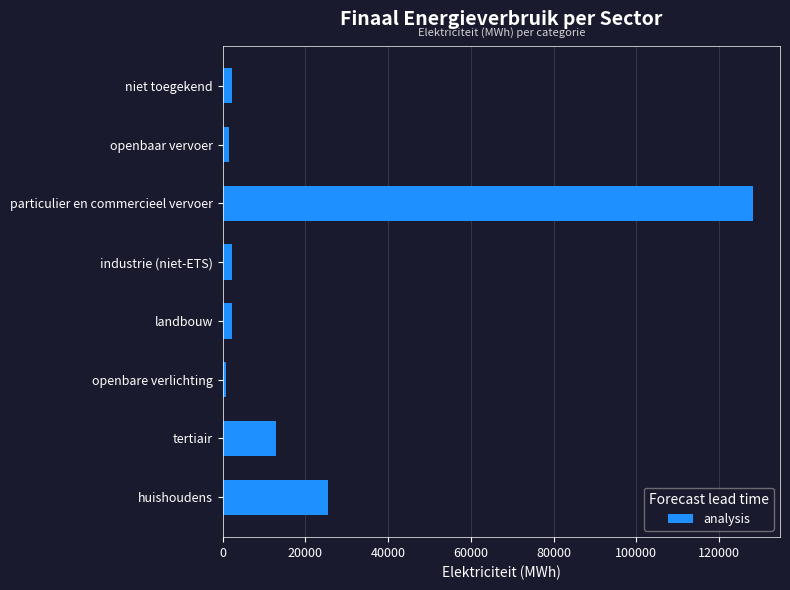

Which has a higher value, particulier en commercieel vervoer or tertiair?

particulier en commercieel vervoer